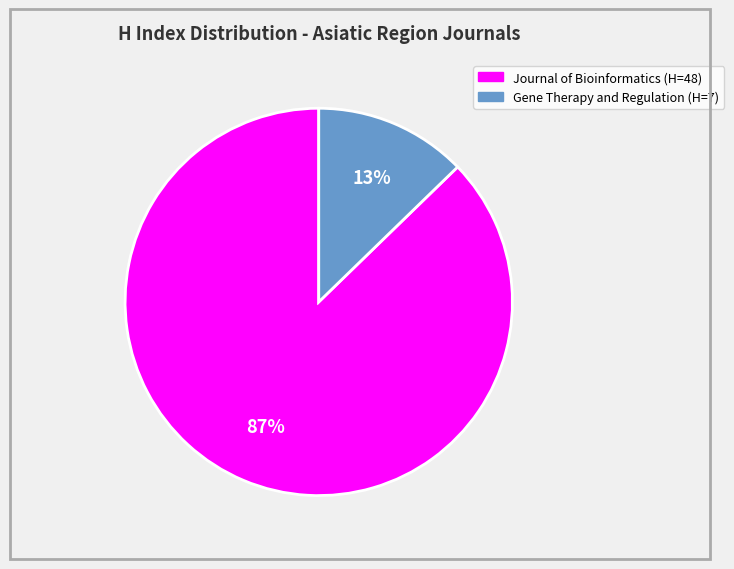

How many segments does this pie chart have?

2